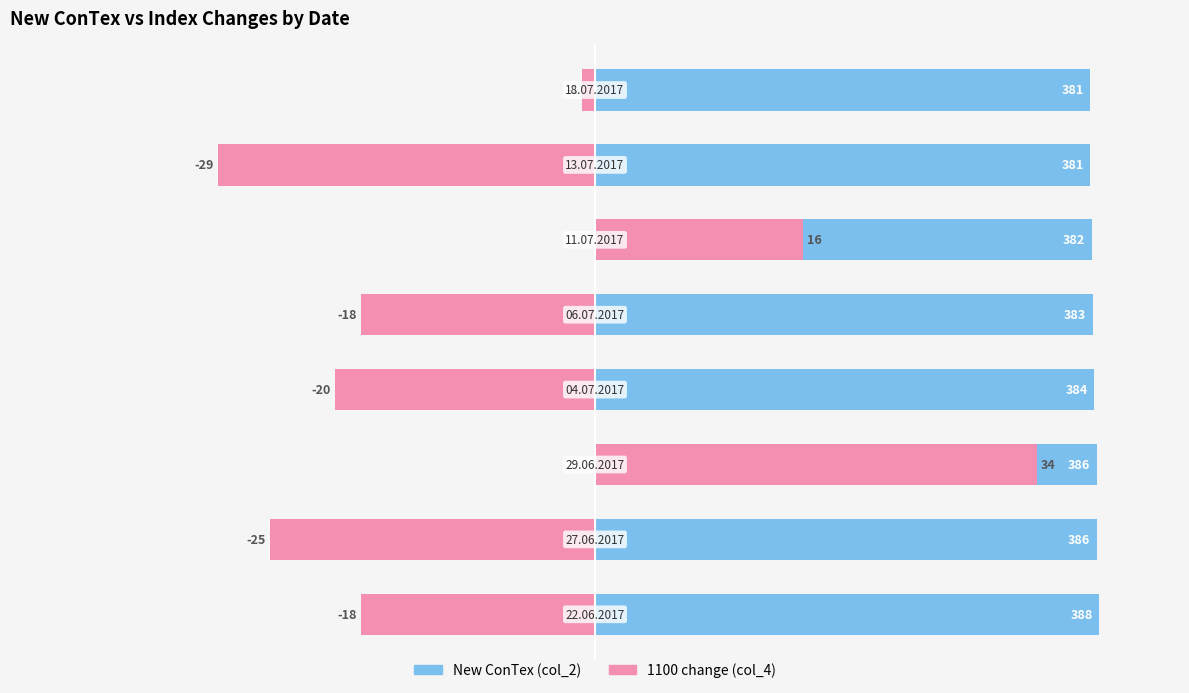

What is the difference between the maximum and minimum values in the 1100 change (col_4) series?

63.0